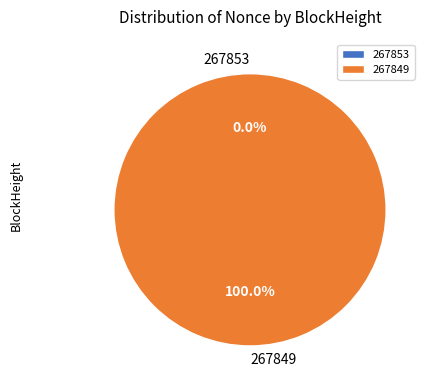

To the nearest percent, what is the average slice percentage?

50%